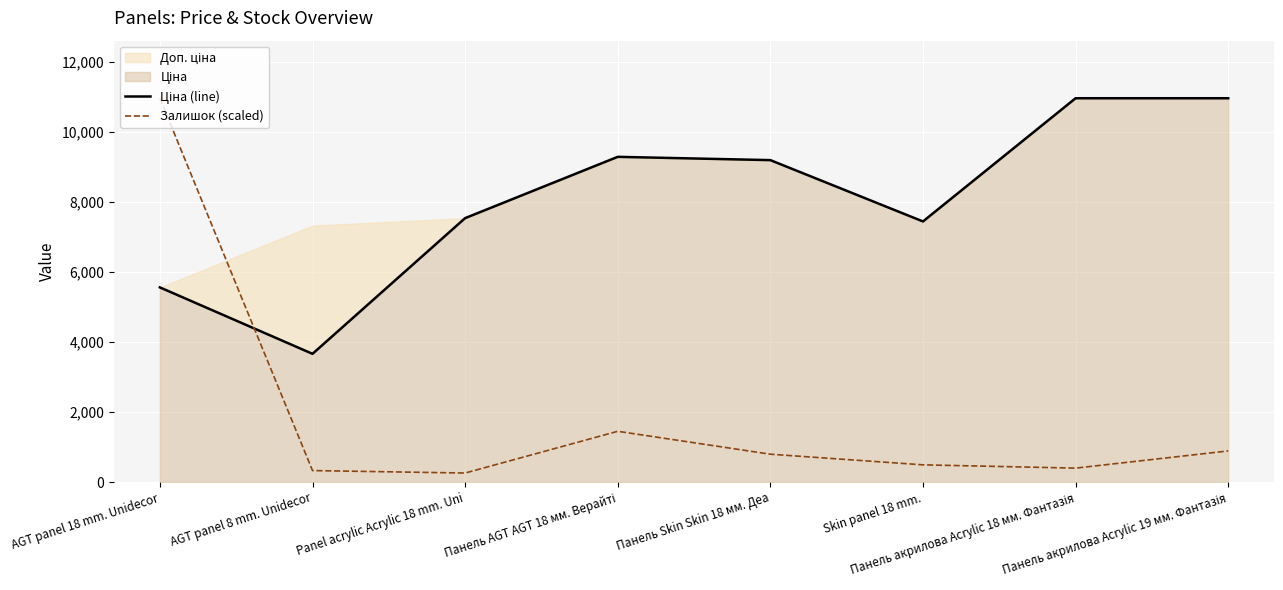

List the series in order of their peak value, lowest first.

Ціна (line), Залишок (scaled)